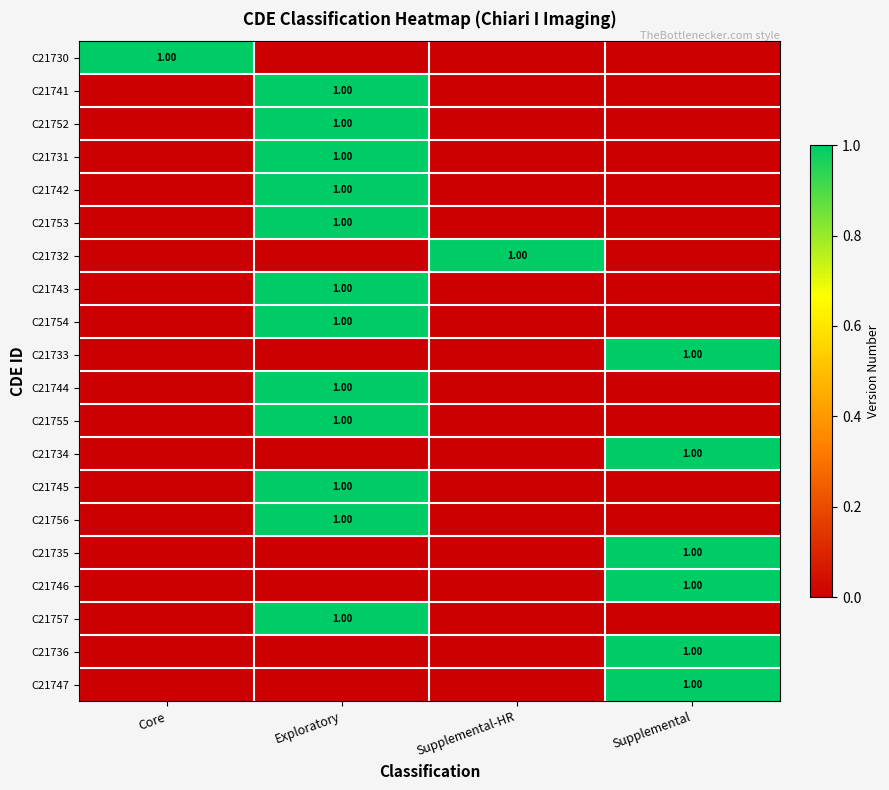

What is the difference between the C21732 values at Supplemental-HR and Exploratory?

1